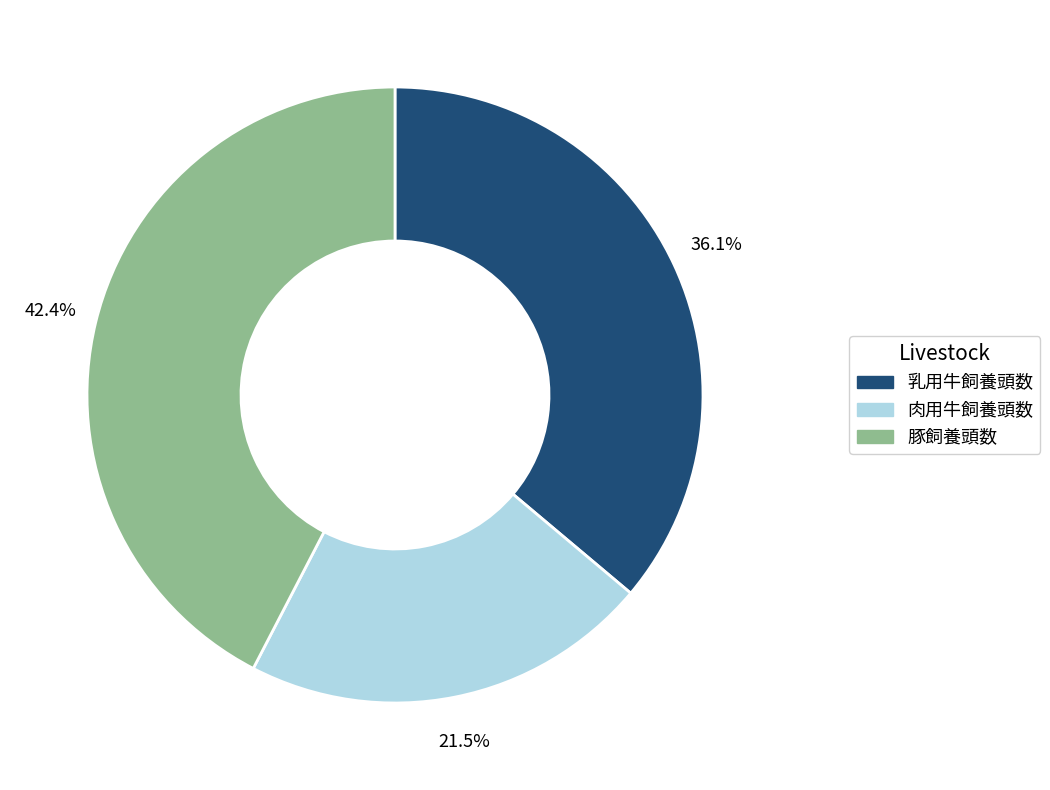

Does any single category account for the majority?

No